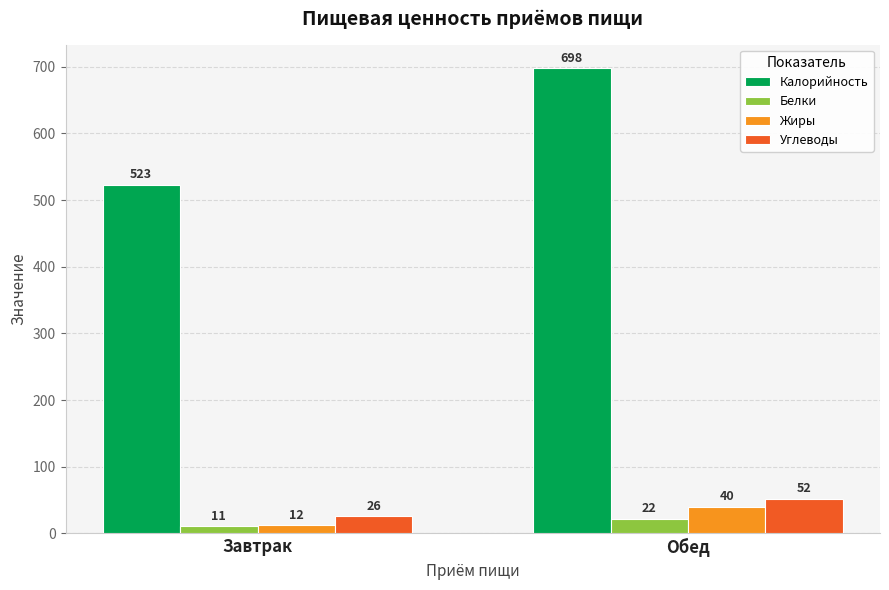

List the series in order of their peak value, highest first.

Калорийность, Углеводы, Жиры, Белки